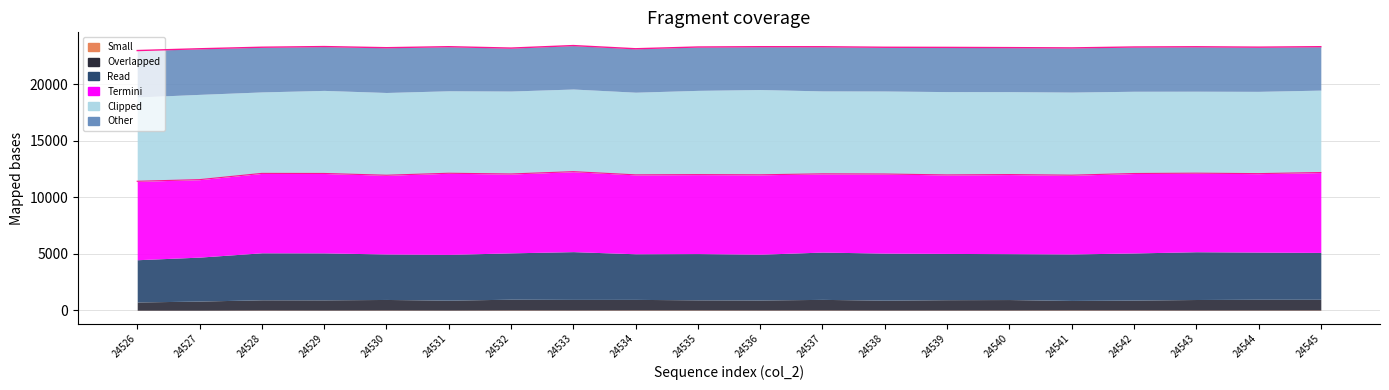

At how many categories does at least one series exceed 1308?

20